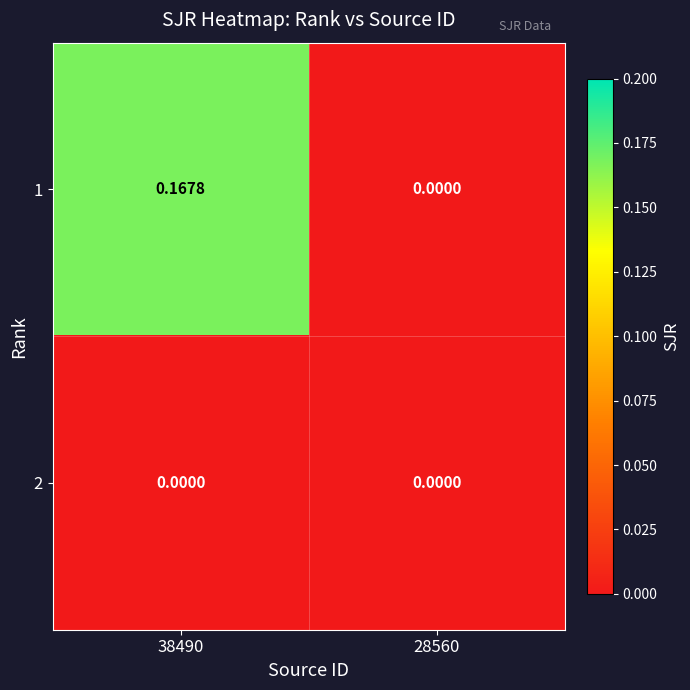

Rank the series by their maximum value, from highest to lowest.

1, 2